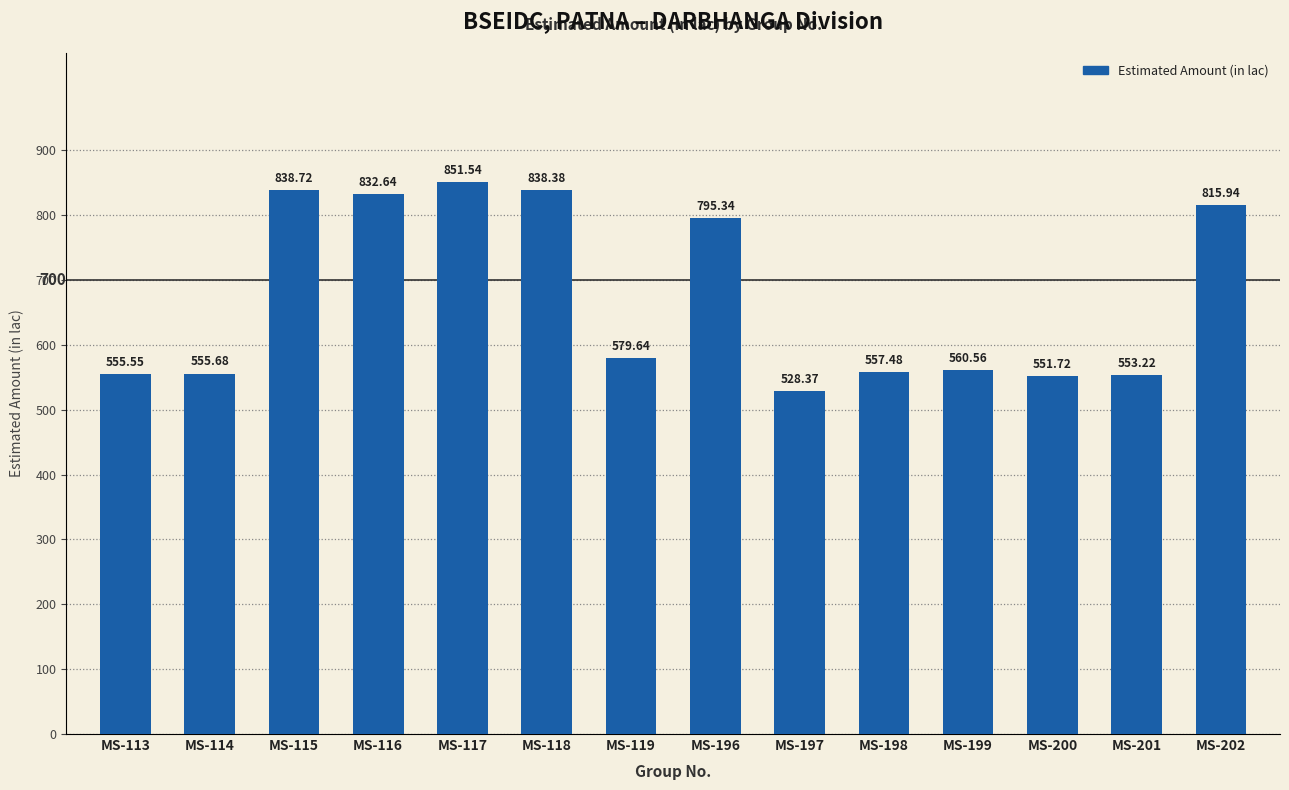

What is the change in value from MS-199 to MS-200?

-8.8